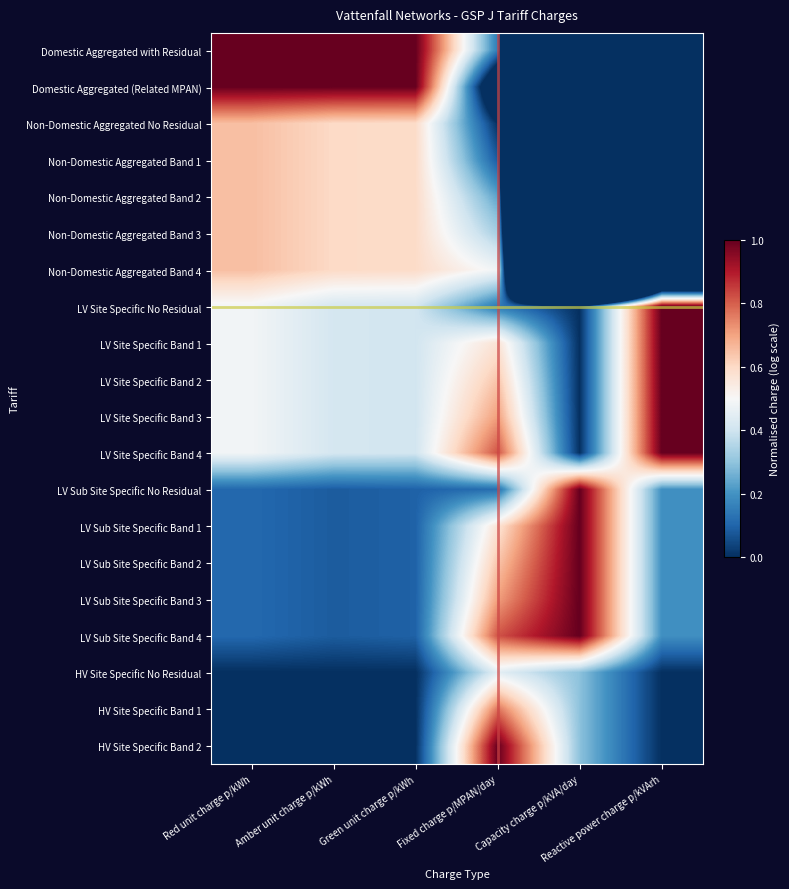

Rank the series by their maximum value, from lowest to highest.

HV Site Specific No Residual, Non-Domestic Aggregated No Residual, Non-Domestic Aggregated Band 1, Non-Domestic Aggregated Band 2, Non-Domestic Aggregated Band 3, Non-Domestic Aggregated Band 4, HV Site Specific Band 1, Domestic Aggregated with Residual, Domestic Aggregated (Related MPAN), LV Site Specific No Residual, LV Site Specific Band 1, LV Site Specific Band 2, LV Site Specific Band 3, LV Site Specific Band 4, LV Sub Site Specific No Residual, LV Sub Site Specific Band 1, LV Sub Site Specific Band 2, LV Sub Site Specific Band 3, LV Sub Site Specific Band 4, HV Site Specific Band 2